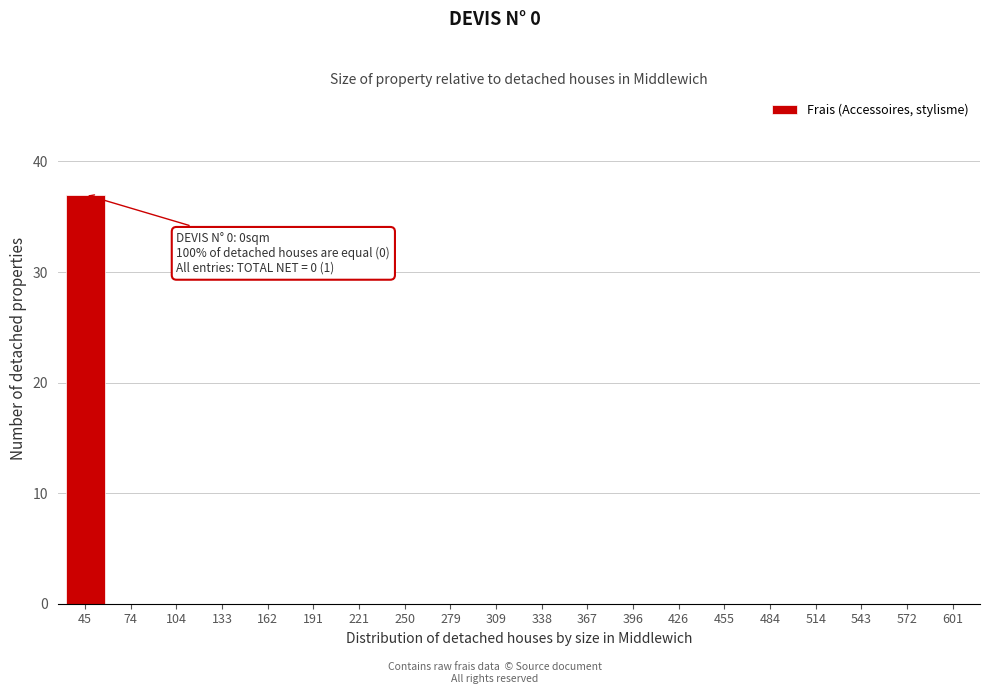

Reading right to left, list all the values displayed in this chart.

601=0	572=0	543=0	514=0	484=0	455=0	426=0	396=0	367=0	338=0	309=0	279=0	250=0	221=0	191=0	162=0	133=0	104=0	74=0	45=37